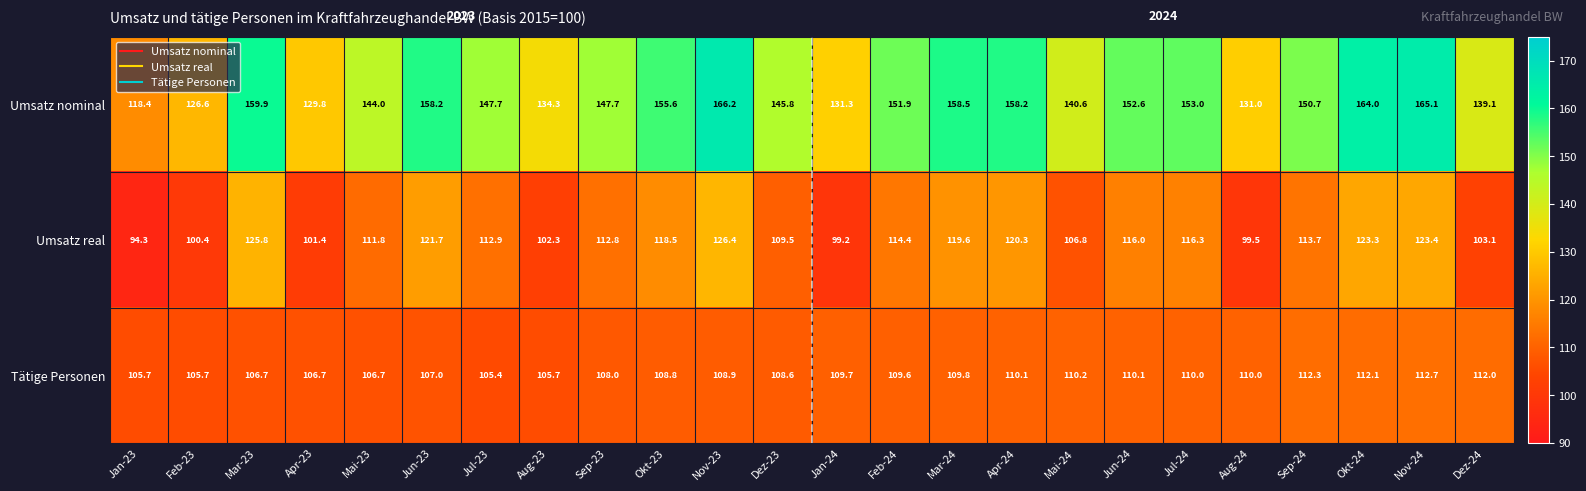

List the series in order of their peak value, highest first.

Umsatz nominal, Umsatz real, Tätige Personen